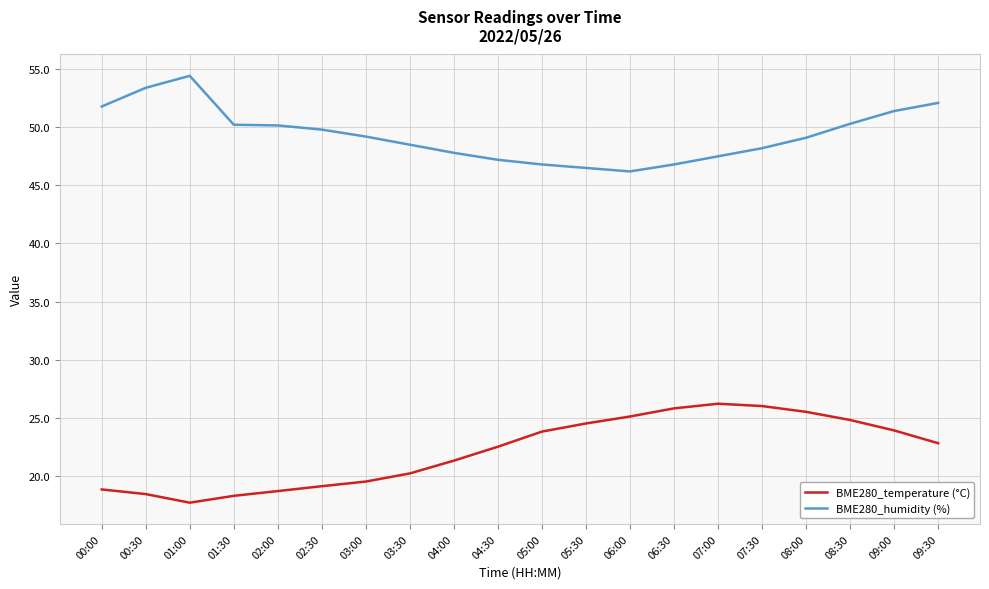

Which series has the largest total across all categories?

BME280_humidity (%)